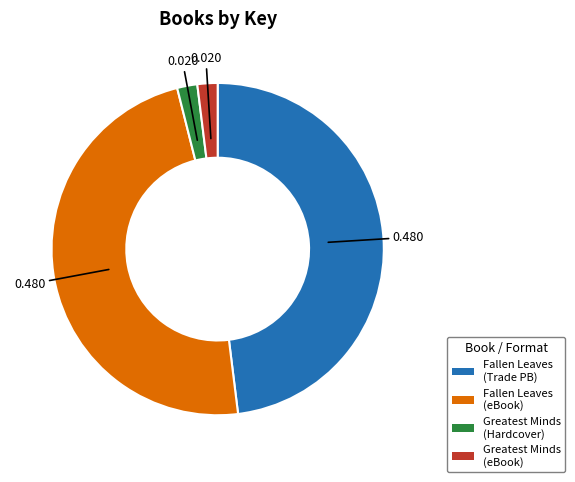

Is there a majority slice in this chart?

No